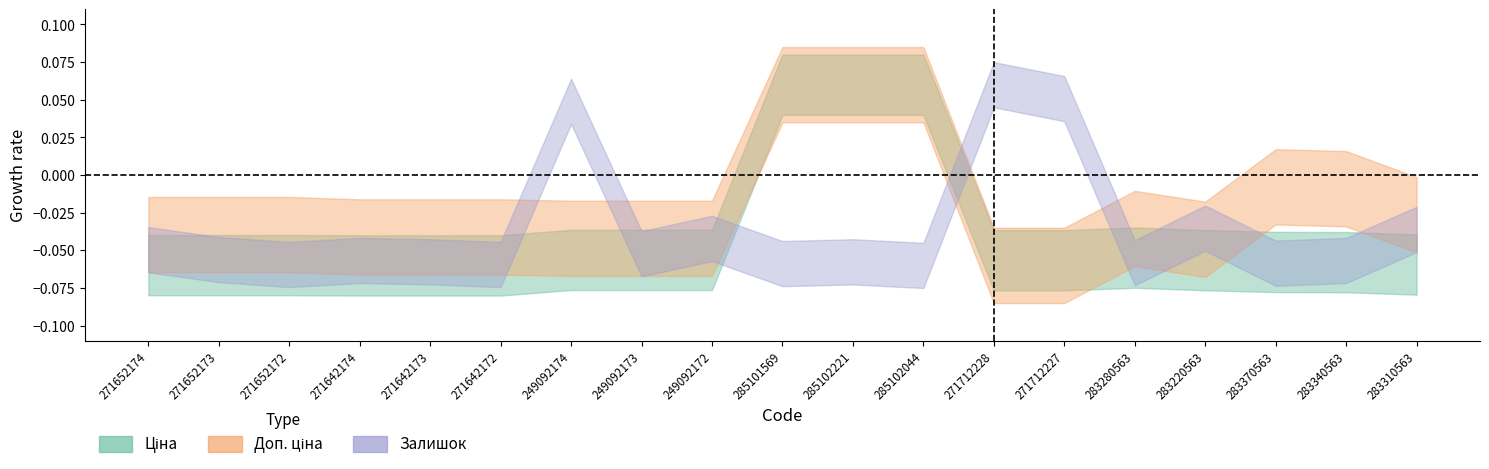

Rank the categories by Ціна value from highest to lowest.

285101569, 285102221, 285102044, 283280563, 249092174, 249092173, 249092172, 283220563, 271712228, 271712227, 283370563, 283340563, 283310563, 271652174, 271652173, 271652172, 271642174, 271642173, 271642172